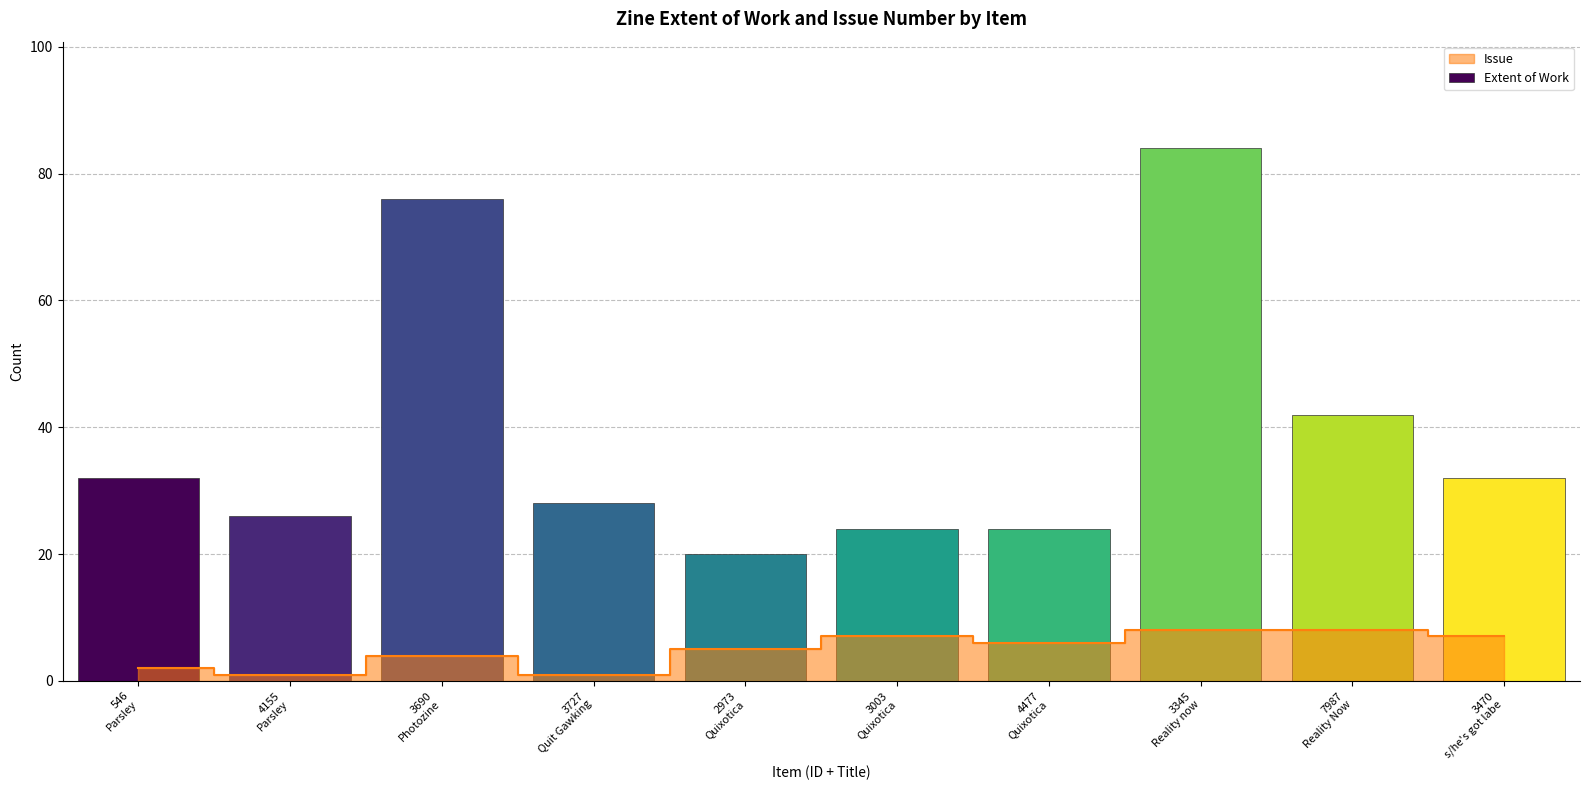

Approximately how many times larger is the value at 546
Parsley compared to 2973
Quixotica?

1.6